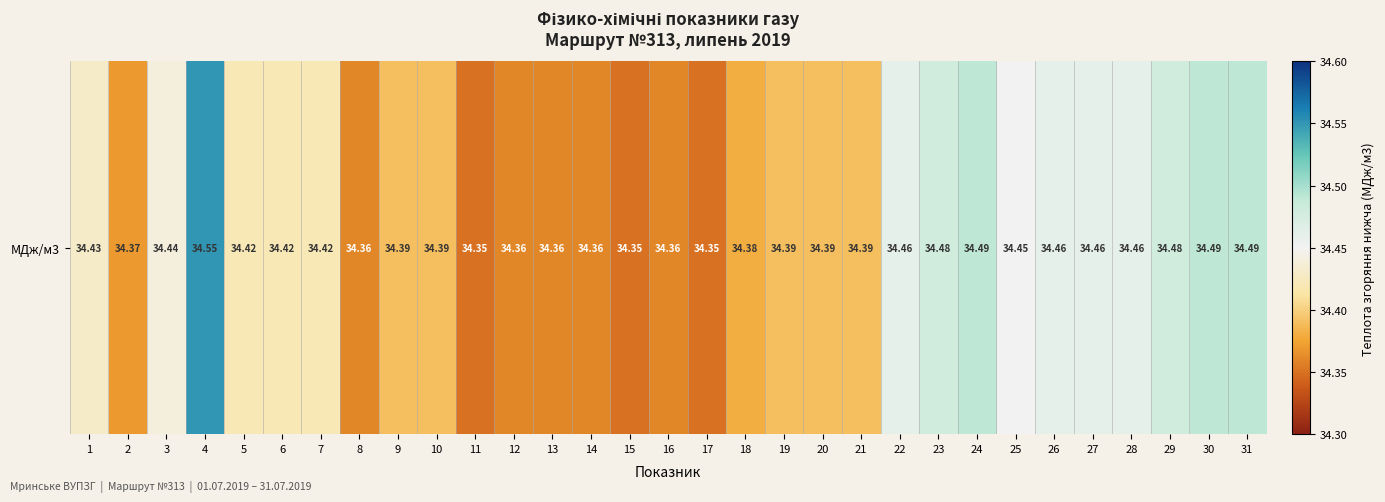

Which category has the highest value across all series?

4